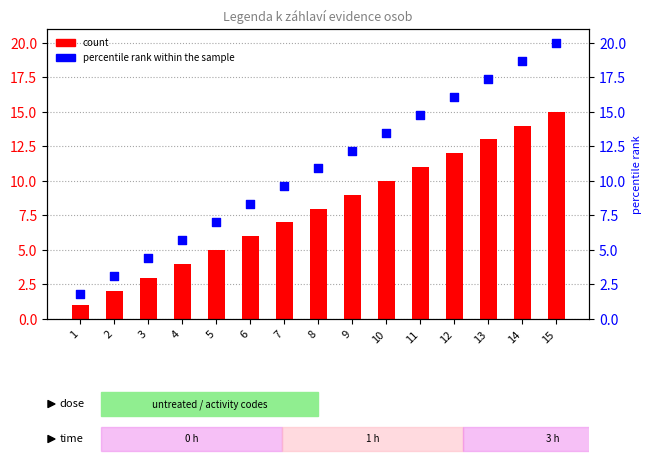

What is the total value across all series at 4?

9.7